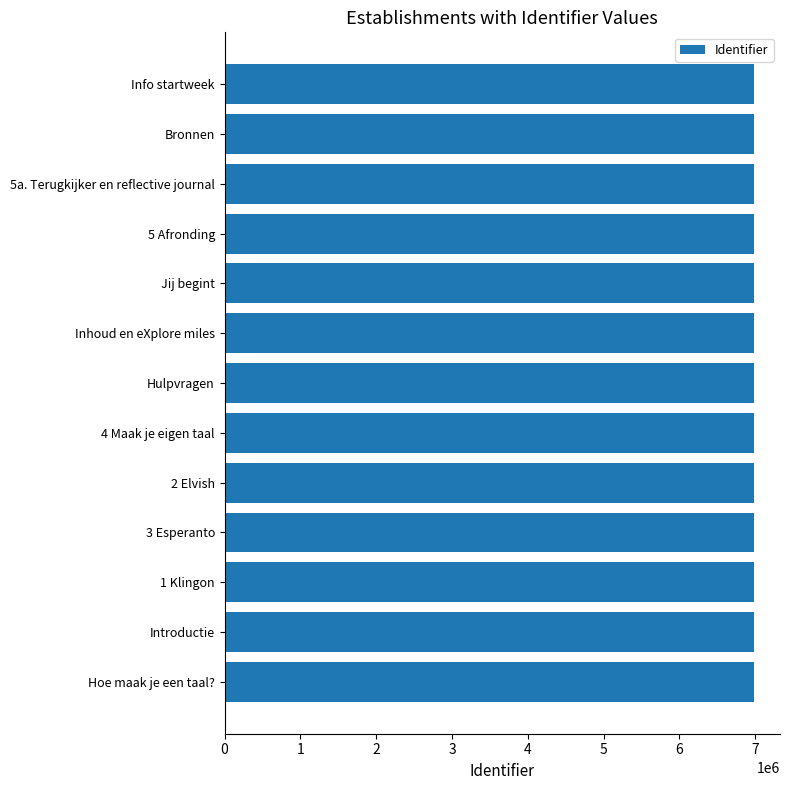

What is the greatest value displayed?

6978941